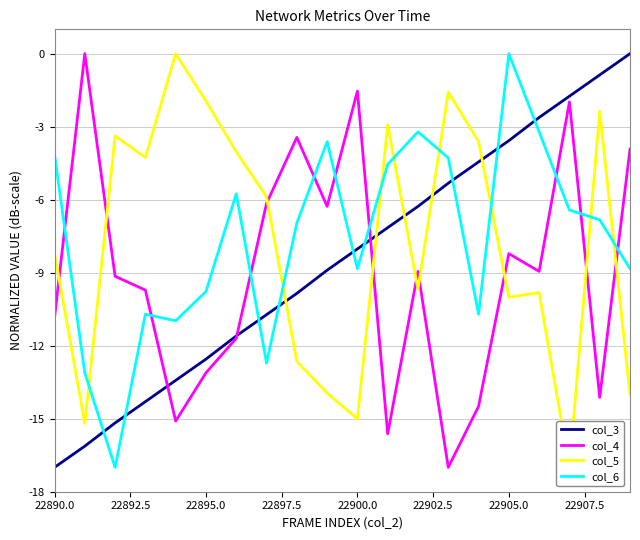

Is it true that col_4 equals -19.1 at 22895.0?

False